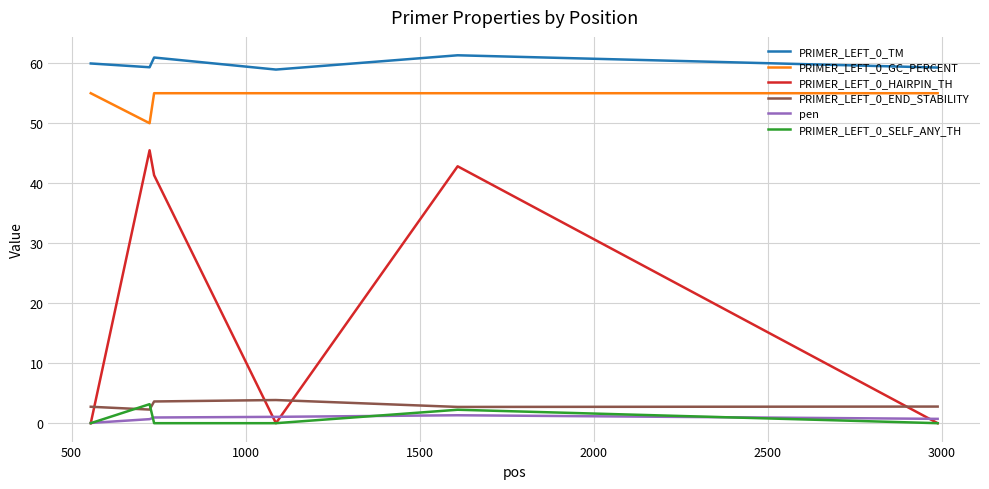

What is the highest value of the PRIMER_LEFT_0_GC_PERCENT series?

55.0